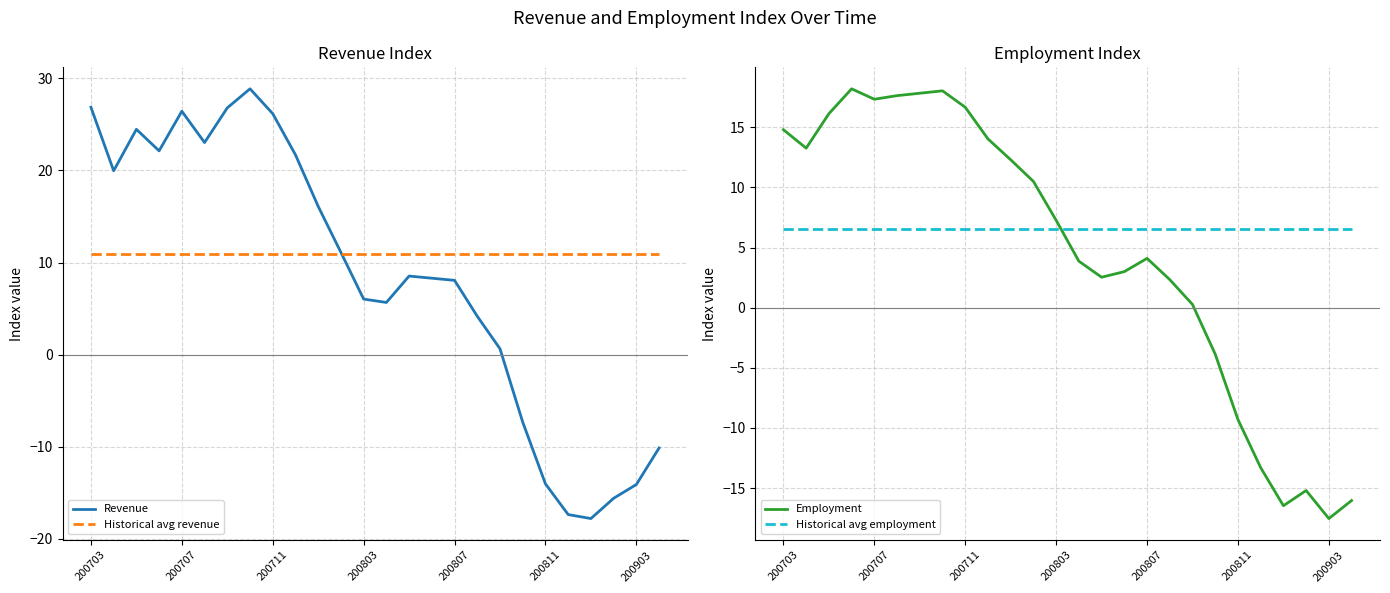

Which category has the lowest value in the Employment series?

200903